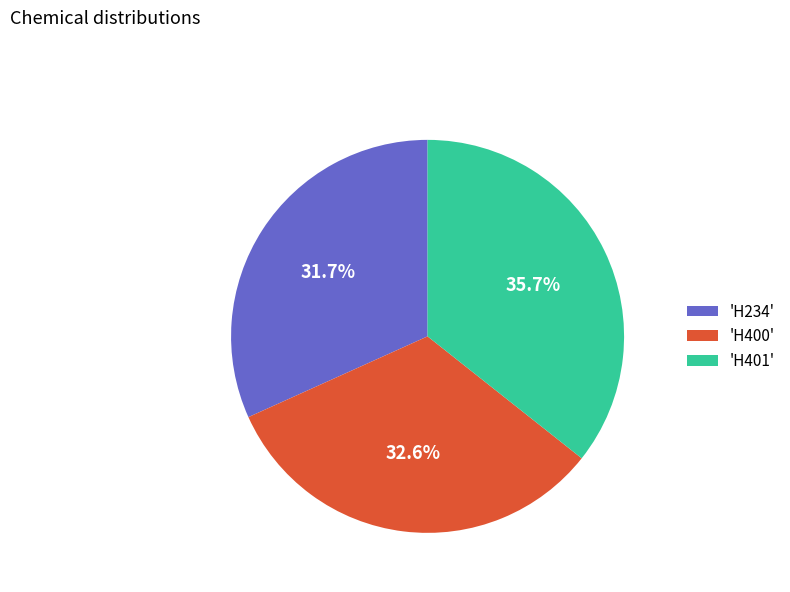

Rank the categories by value from highest to lowest.

'H401', 'H400', 'H234'